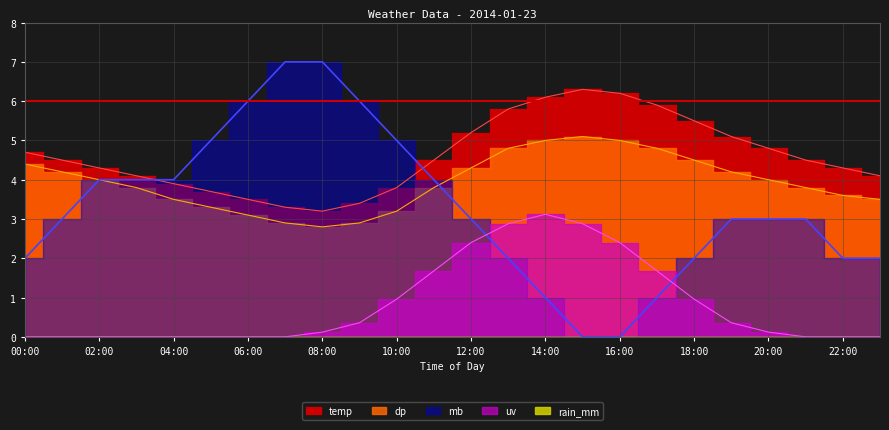

Is it true that mb equals 6.2 at 03:00?

False